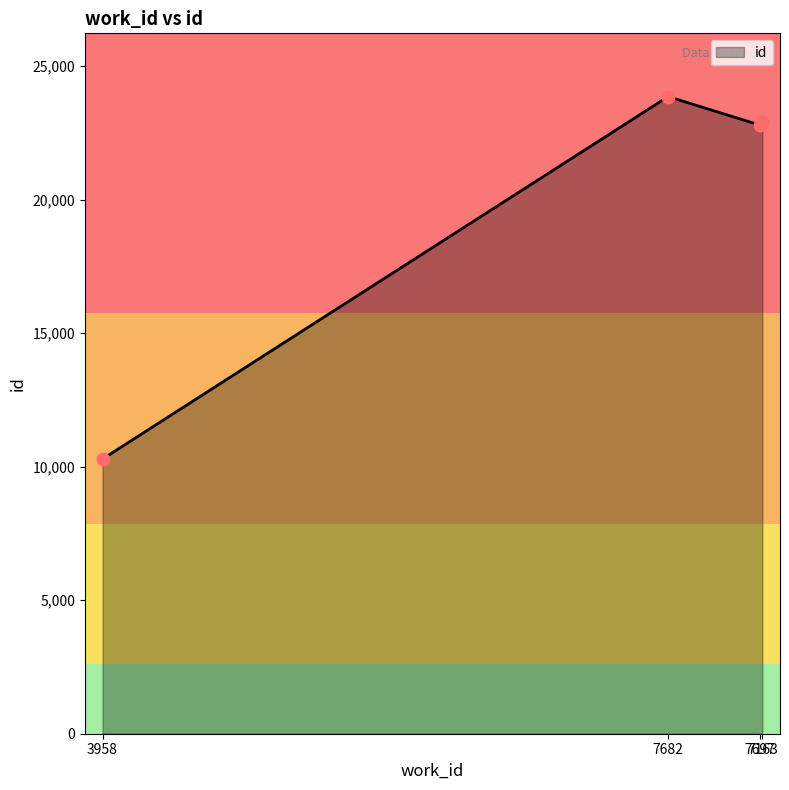

What is the change in value from 3958 to 7682?

+13574